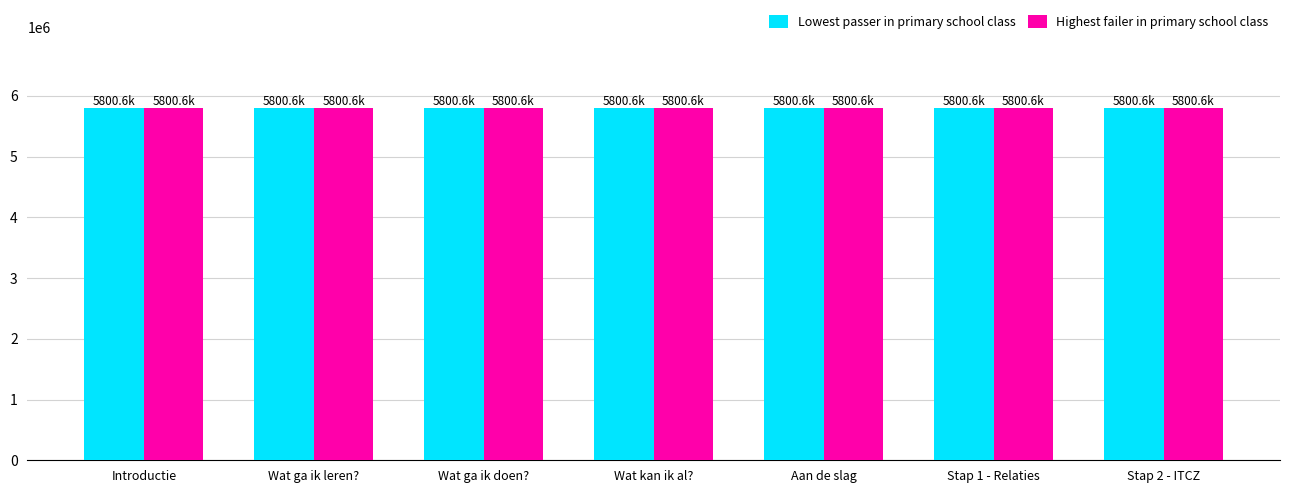

What is the sum of all Highest failer in primary school class values?

40604026